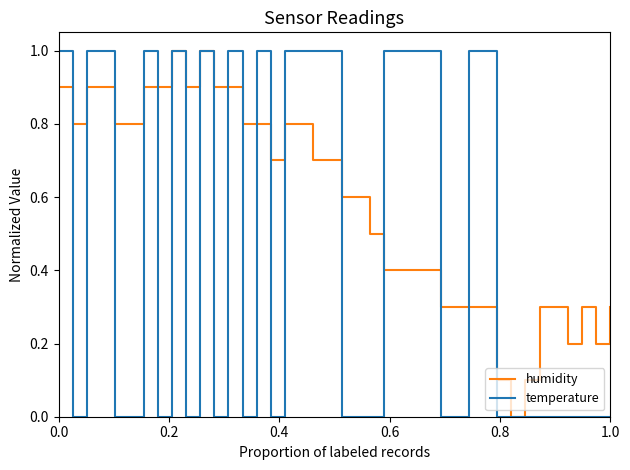

Rank the series by their average value, from lowest to highest.

temperature, humidity